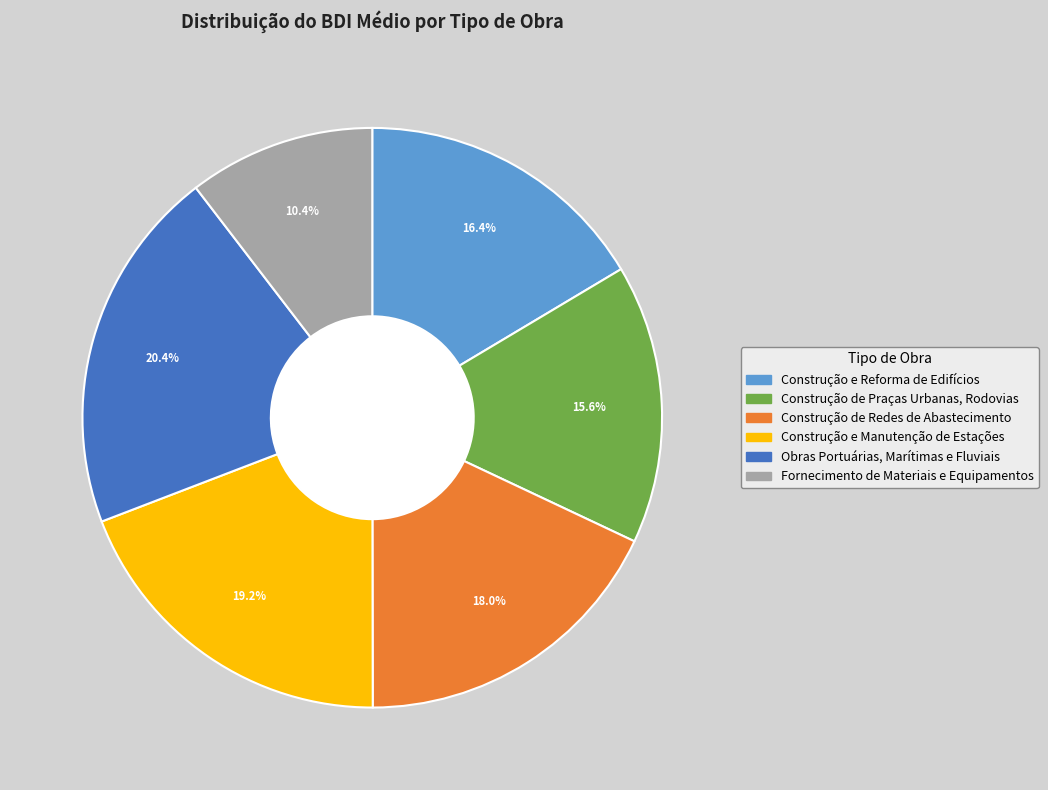

Is Fornecimento de Materiais e Equipamentos the majority of the pie?

No